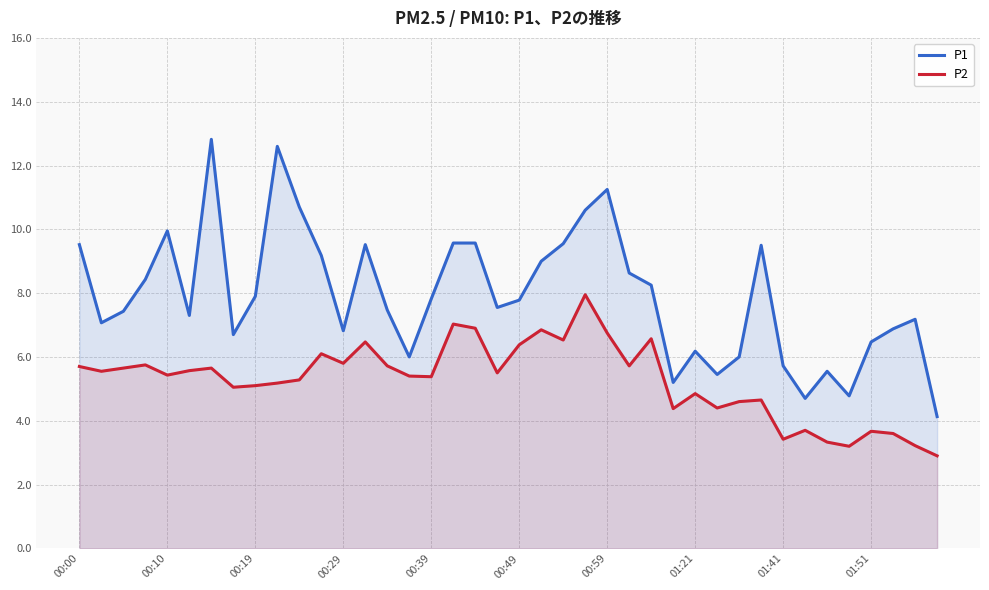

In P1, how many points are higher than both neighbors (excluding endpoints)?

9